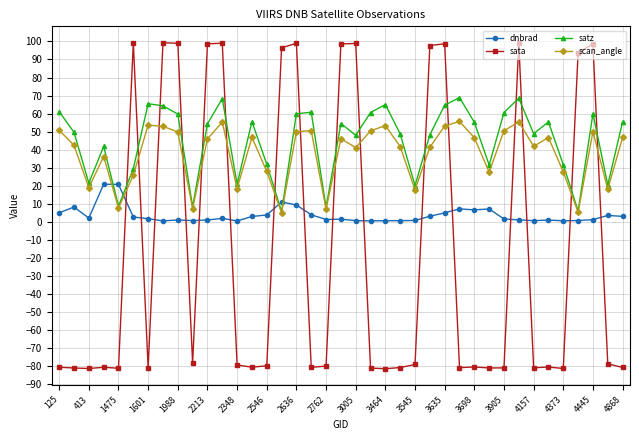

True or false: sata and dnbrad cross at least once.

True